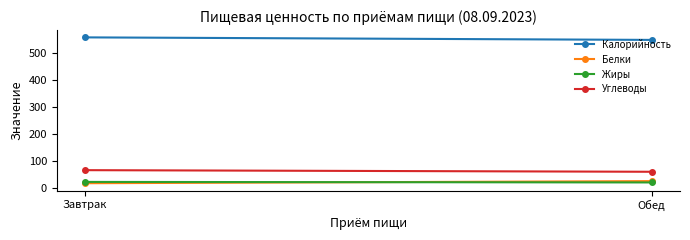

At Обед, list the series in order from largest to smallest.

Калорийность, Углеводы, Белки, Жиры